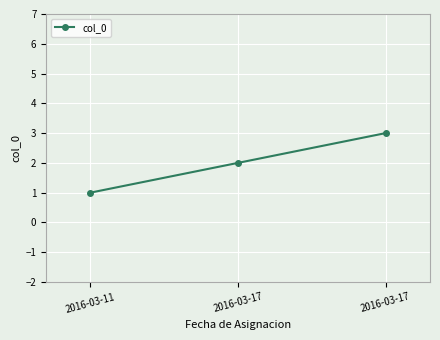

Reading left to right, list all the values displayed in this chart.

1	2	3